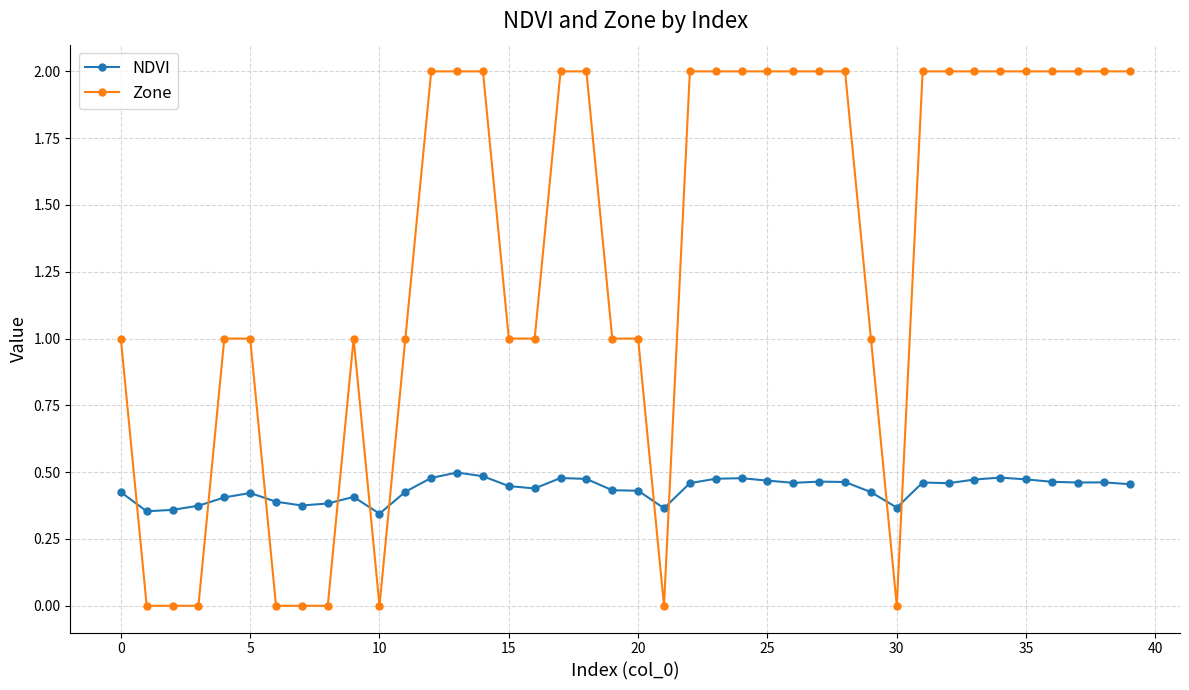

Which series has the widest spread of values?

Zone